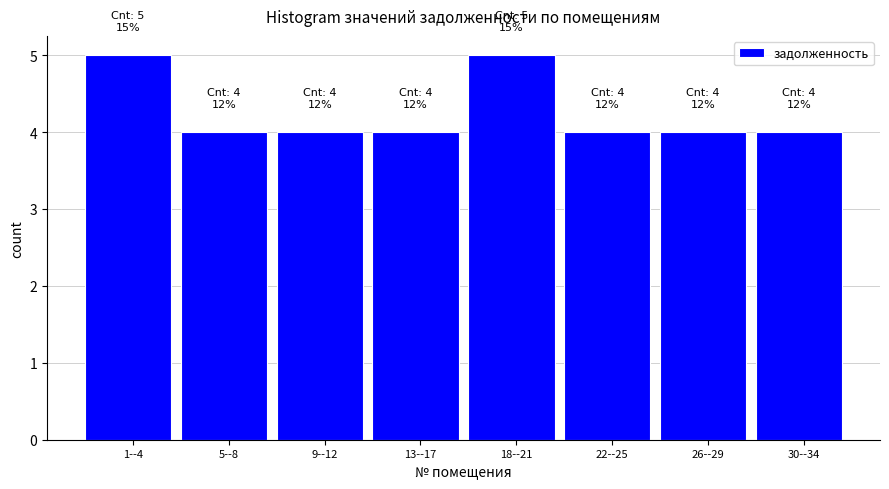

Reading left to right, transcribe all the data shown in this chart.

1--4=5	5--8=4	9--12=4	13--17=4	18--21=5	22--25=4	26--29=4	30--34=4